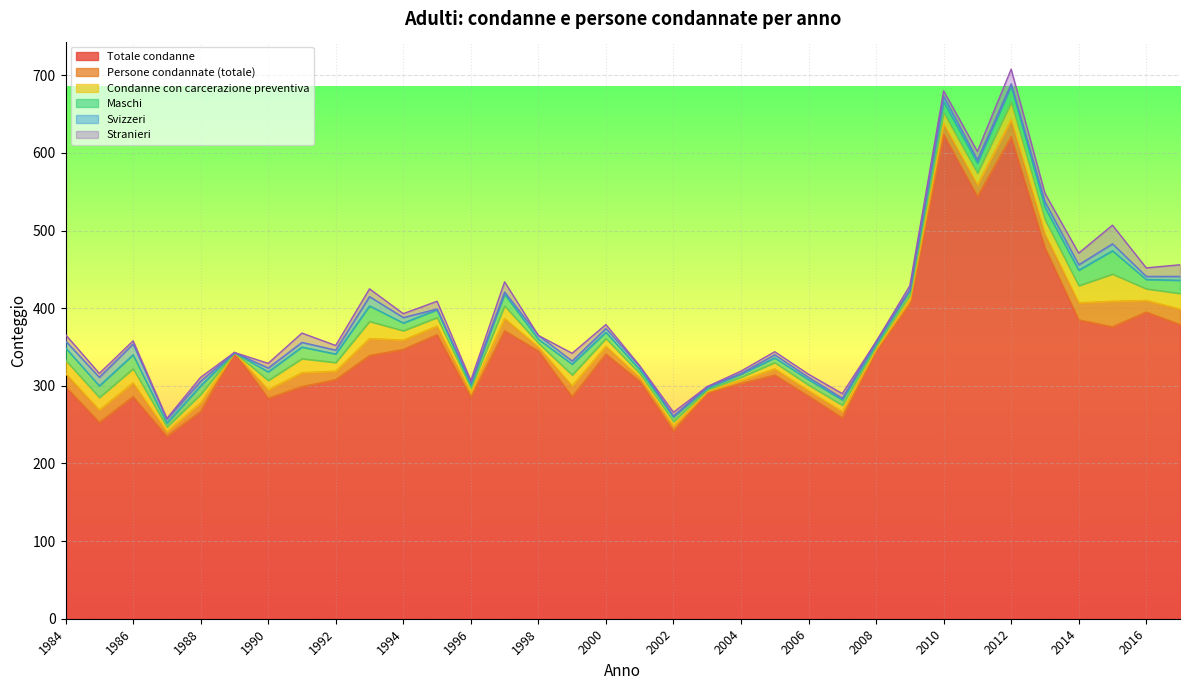

What is the sum of all Persone condannate (totale) values?

412